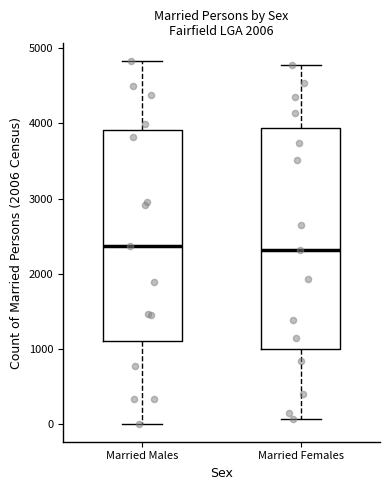

Reading left to right, transcribe this box plot: for each box, give where its median line is, the range the box spans, and where its two whiskers end, as read against the y-axis. The values are not printed on the chart, so give them approximately, as read against the axis.

Married Males: median 2400, box 1100 to 3900, whiskers 0 to 4800
Married Females: median 2300, box 1000 to 3900, whiskers 100 to 4800